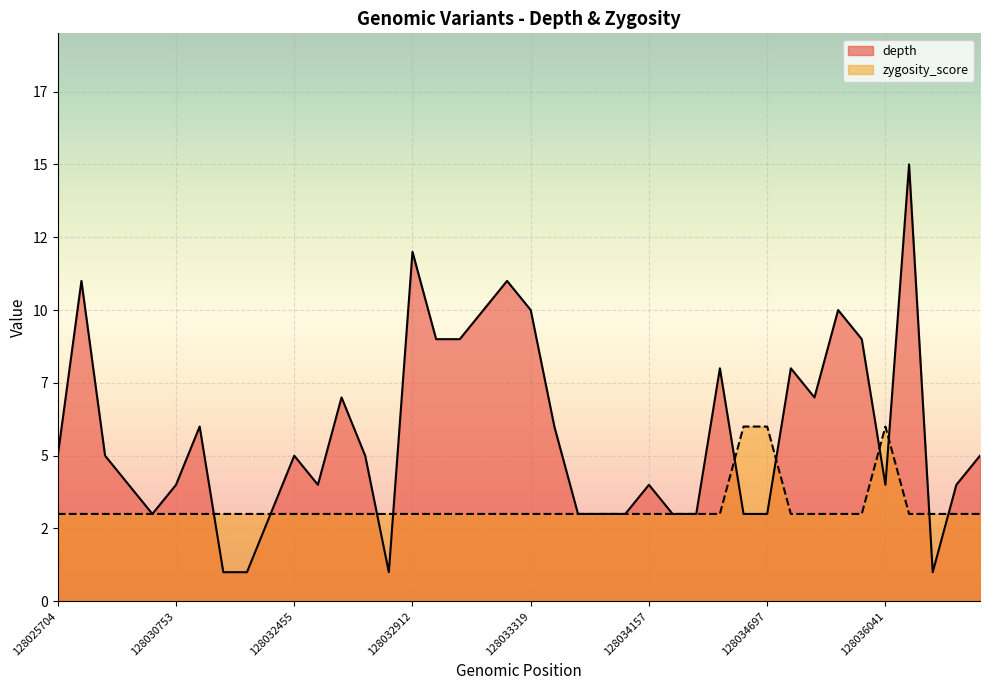

What is the value of the zygosity_score point at the 32nd from the left?

3